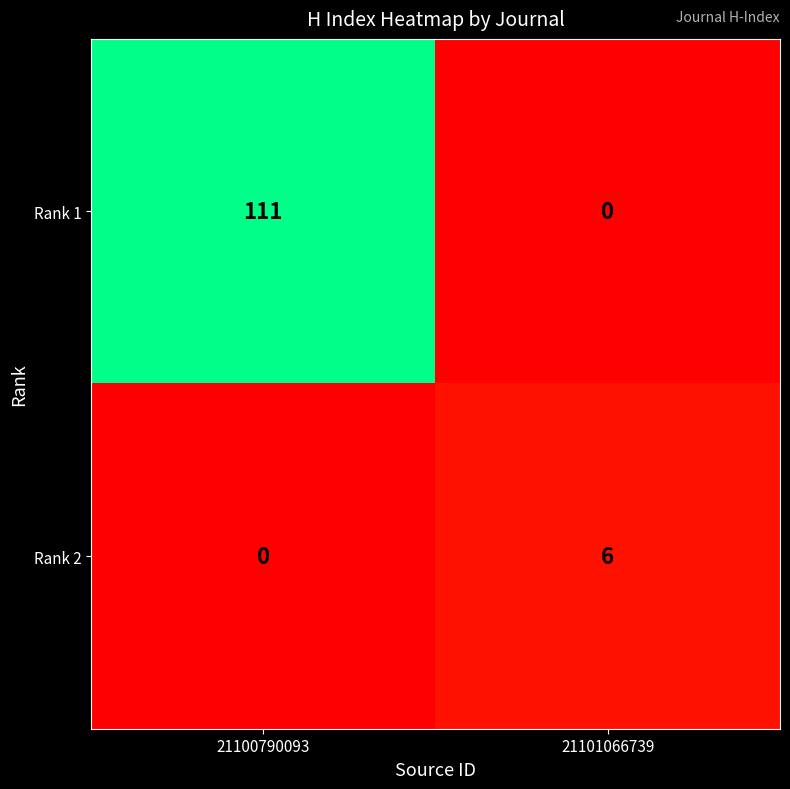

What is the average value of the Rank 1 series?

56